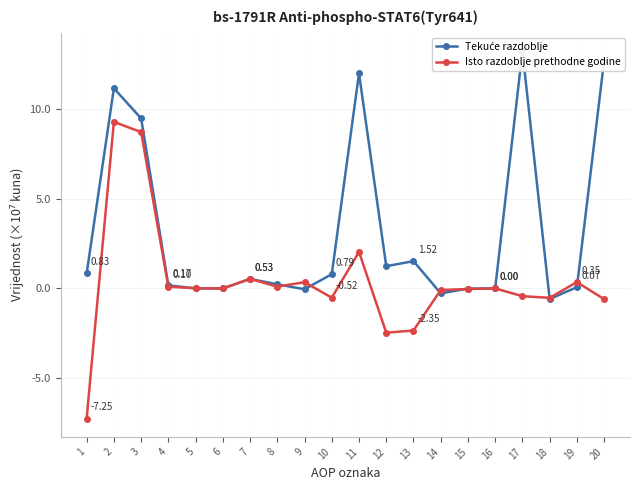

How many interior local peaks does the Isto razdoblje prethodne godine series have?

6